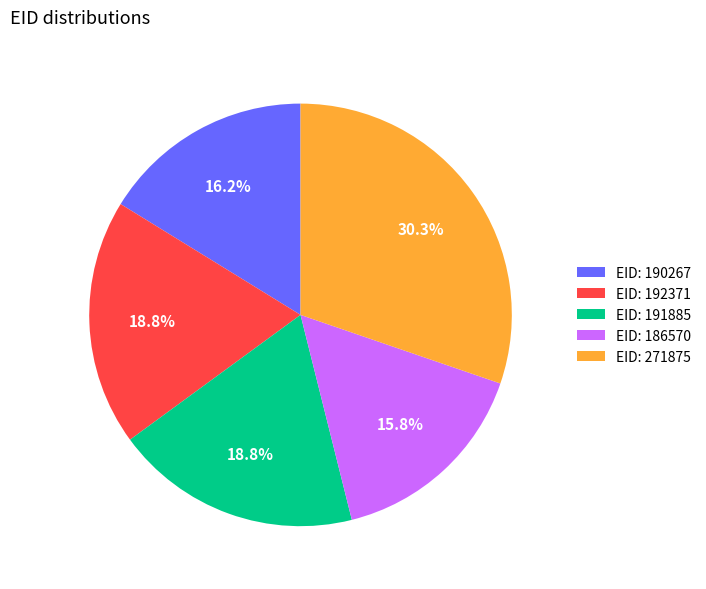

What is the largest slice in the pie chart?

EID: 271875